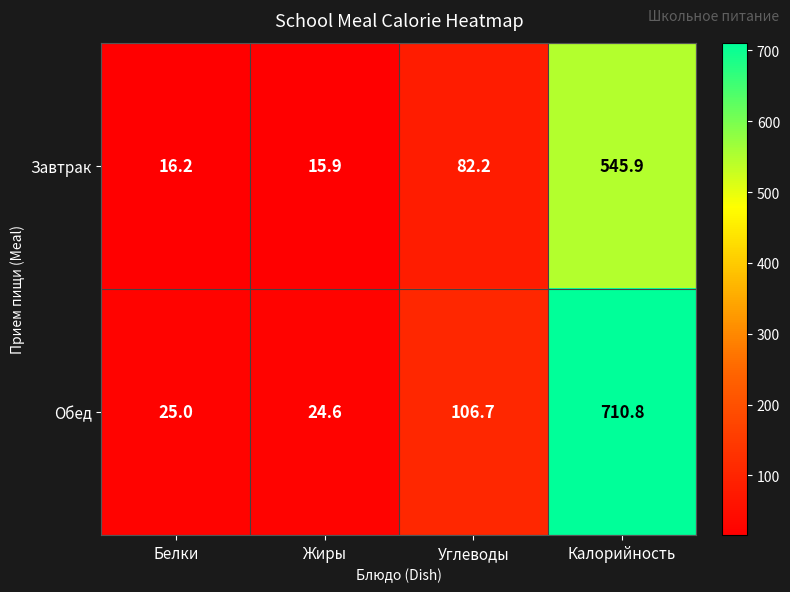

What is the difference between the maximum and second lowest values in the Обед series?

685.8